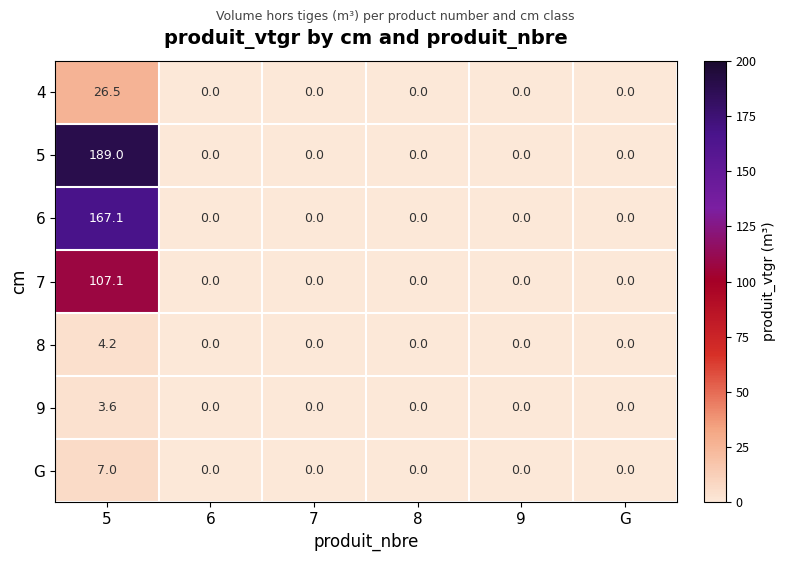

Between 5 and 6, which series saw the biggest shift?

5